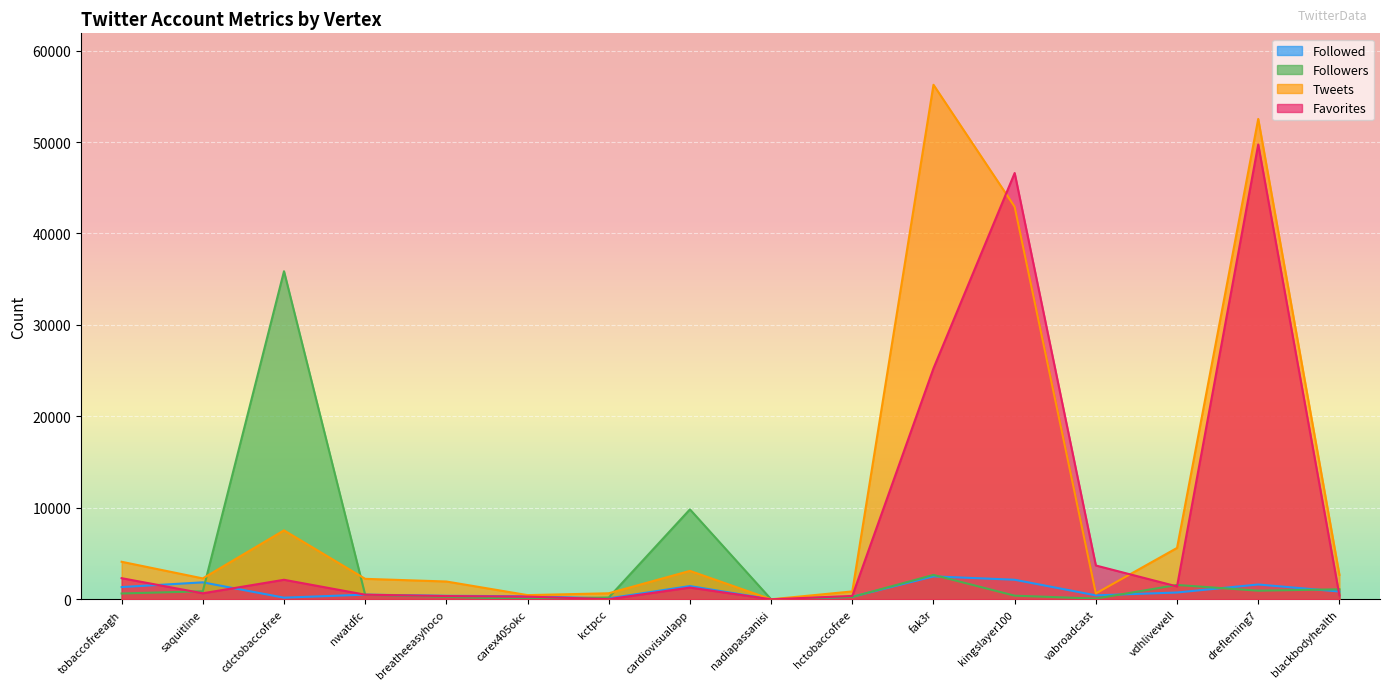

Where is the first local minimum for Followed?

cdctobaccofree